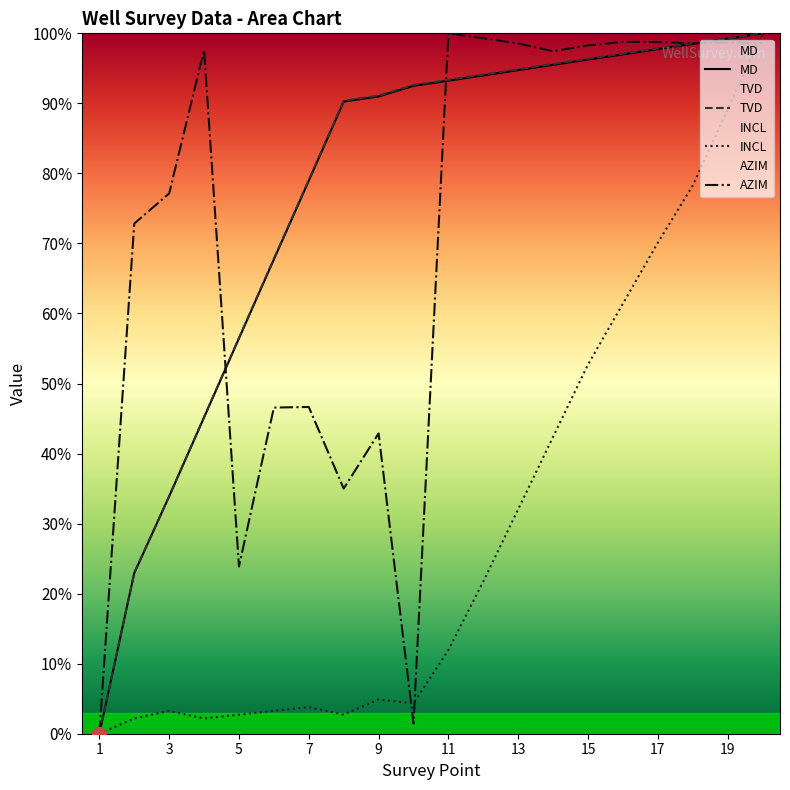

Reading left to right, list all the values displayed in this chart.

MD: 0.0	22.9	33.9	45.2	56.4	67.7	79.0	90.3	91.0	92.5	93.2	94.0	94.8	95.5	96.3	97.0	97.8	98.5	99.2	100.0
TVD: 0.0	23.0	33.9	45.2	56.5	67.8	79.1	90.4	91.1	92.6	93.4	94.1	94.9	95.6	96.4	97.1	97.8	98.6	99.3	100.0
INCL: 0.0	2.2	3.3	2.2	2.7	3.3	3.8	2.7	4.9	4.3	12.0	21.7	32.1	42.4	52.7	61.4	70.1	78.3	89.1	100.0
AZIM: 0.0	72.8	77.1	97.6	23.9	46.6	46.7	35.0	42.9	1.4	100.0	99.3	98.6	97.4	98.3	98.8	98.8	98.6	98.7	98.6